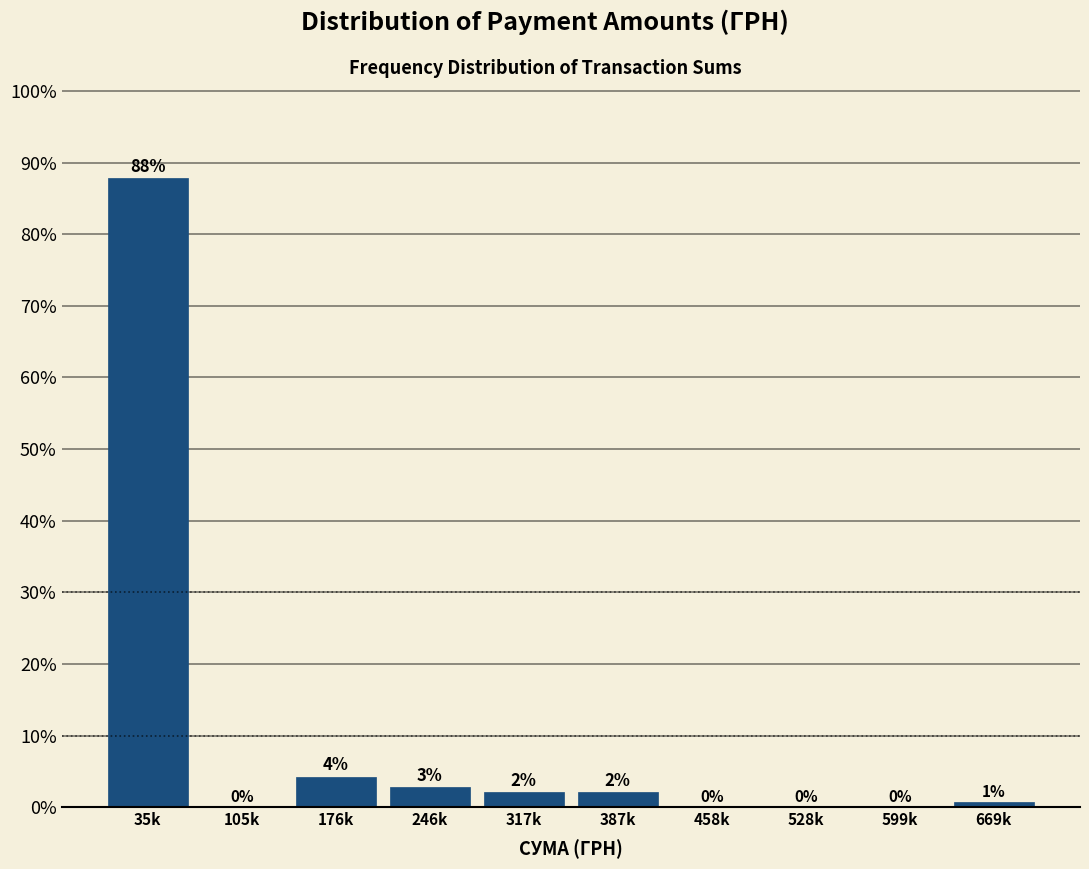

What is the greatest value displayed?

87.9